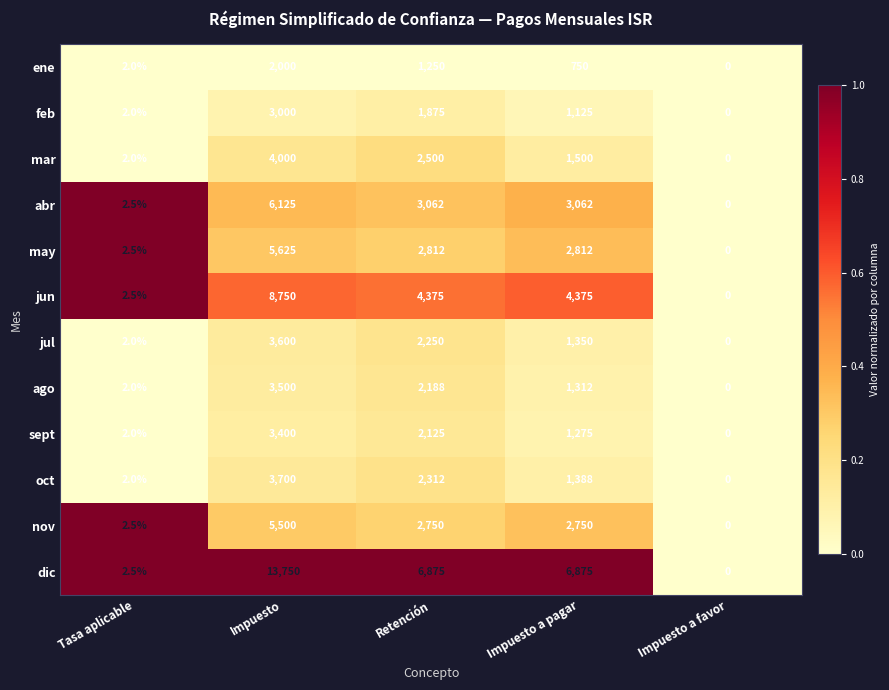

What is the sum of the sept values at Tasa aplicable and Impuesto a pagar?

1277.0